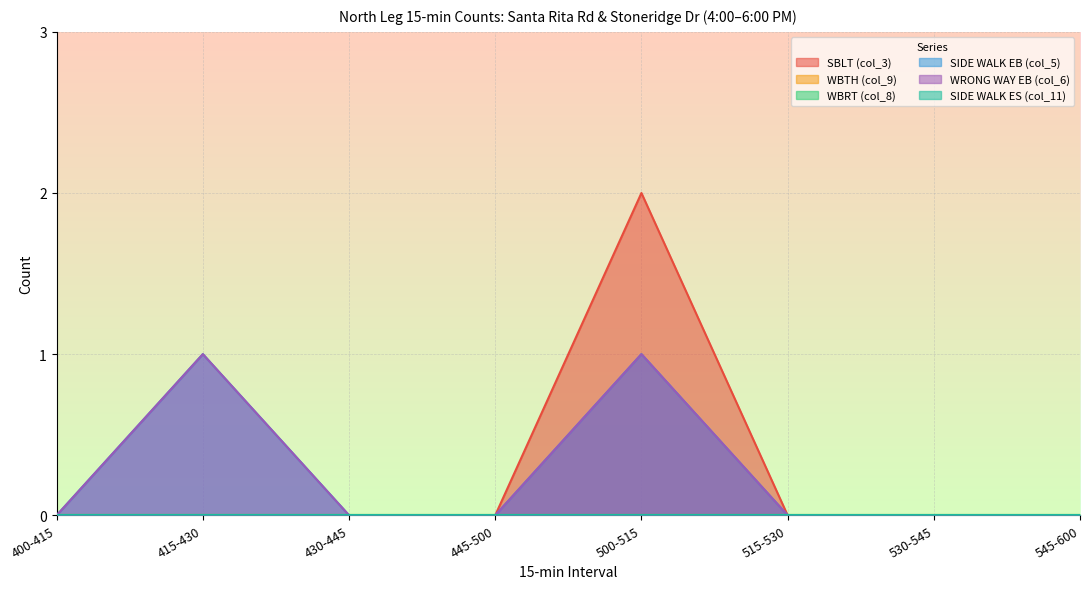

At which label does WRONG WAY EB (col_6) reach its minimum?

400-415